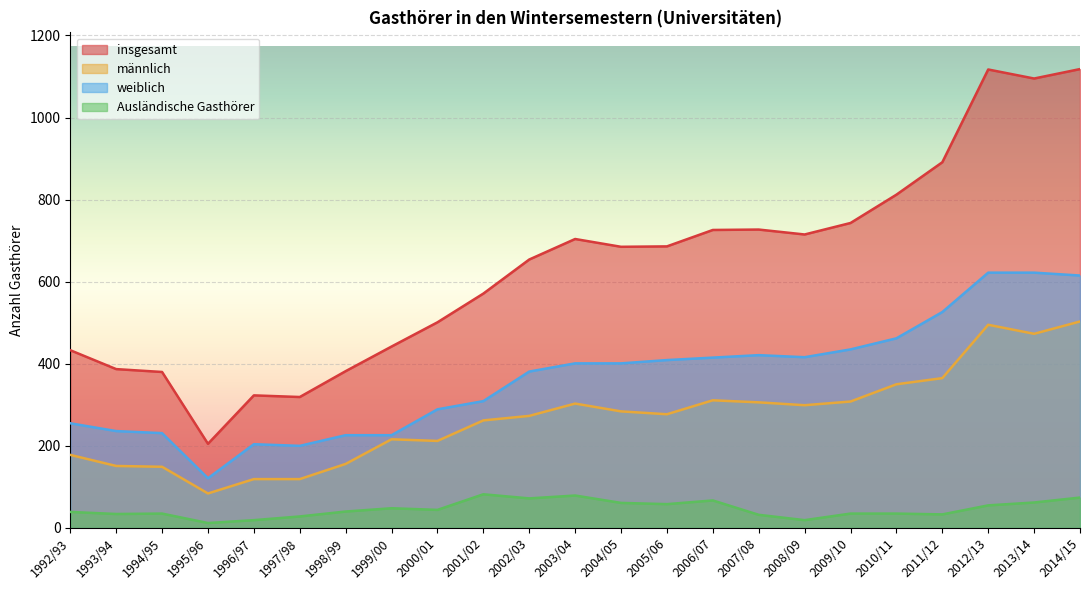

True or false: weiblich and männlich cross at least once.

False